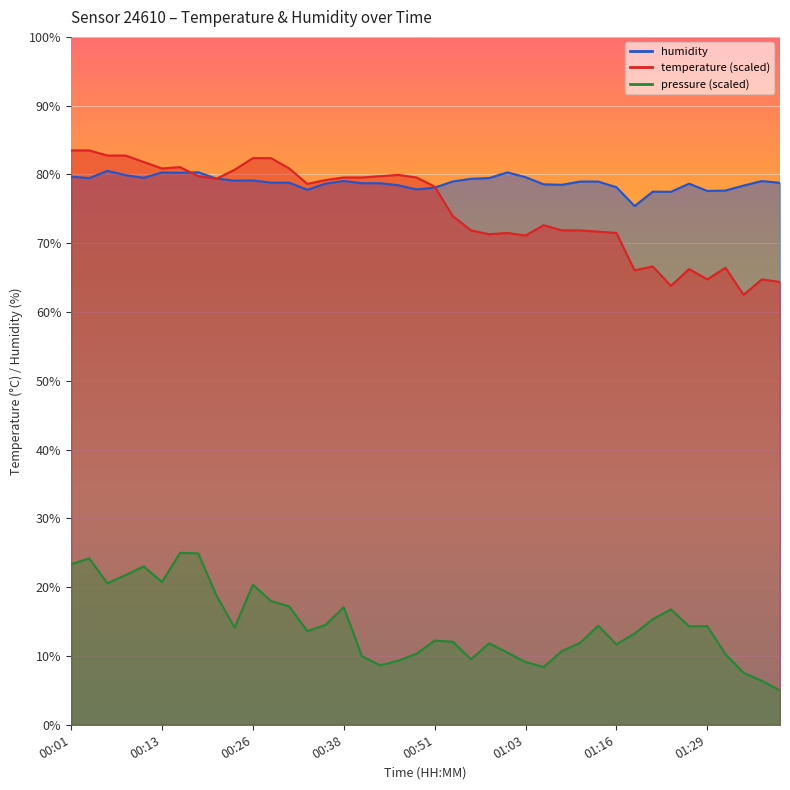

How many interior local valleys does the humidity series have?

10